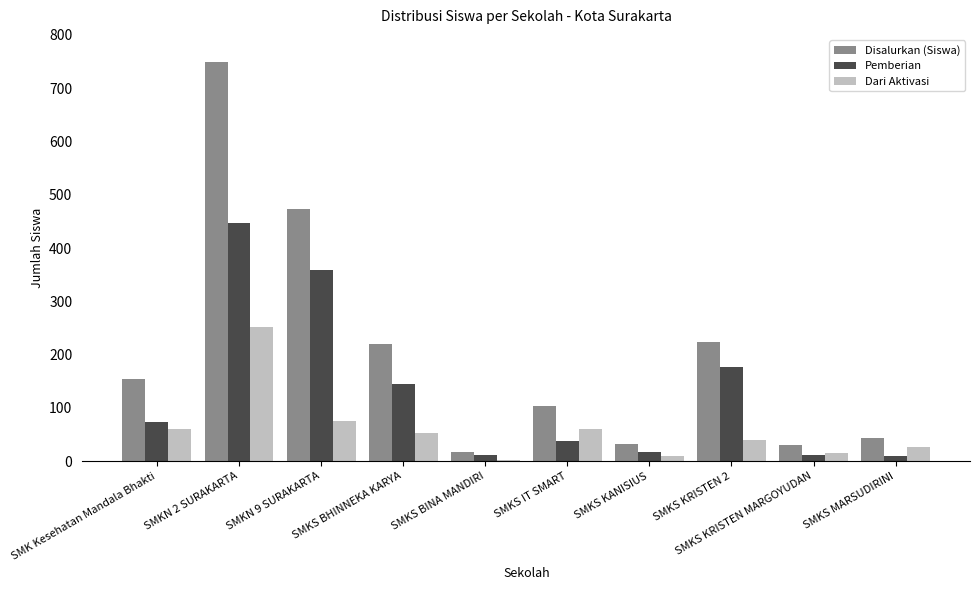

Which category has the highest value in the Pemberian series?

SMKN 2 SURAKARTA